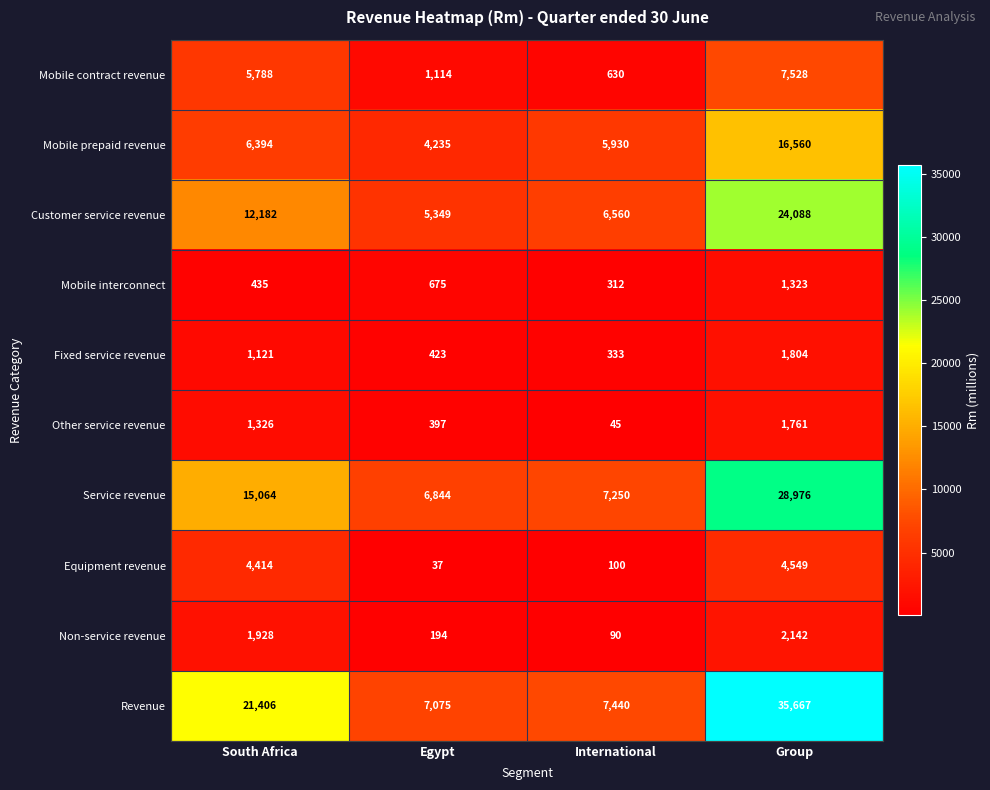

What is the greatest value displayed?

35667